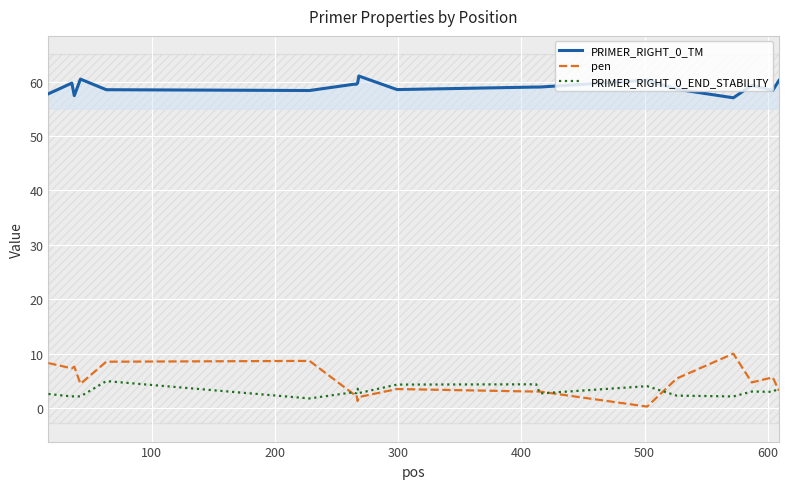

Reading left to right, extract all data points from this chart.

PRIMER_RIGHT_0_TM: 57.7	59.7	57.4	60.4	58.5	58.4	59.5	59.5	59.5	59.7	61.0	58.5	59.0	59.0	60.2	58.6	57.0	59.3	58.4	60.2
pen: 8.3	7.3	7.6	4.4	8.5	8.7	2.5	2.5	2.5	1.3	2.0	3.5	3.0	3.0	0.3	5.4	10.0	4.7	5.6	3.2
PRIMER_RIGHT_0_END_STABILITY: 2.6	2.1	2.1	2.1	4.9	1.8	2.9	2.7	2.7	3.5	2.7	4.3	4.3	2.7	4.0	2.3	2.1	3.0	3.0	3.7